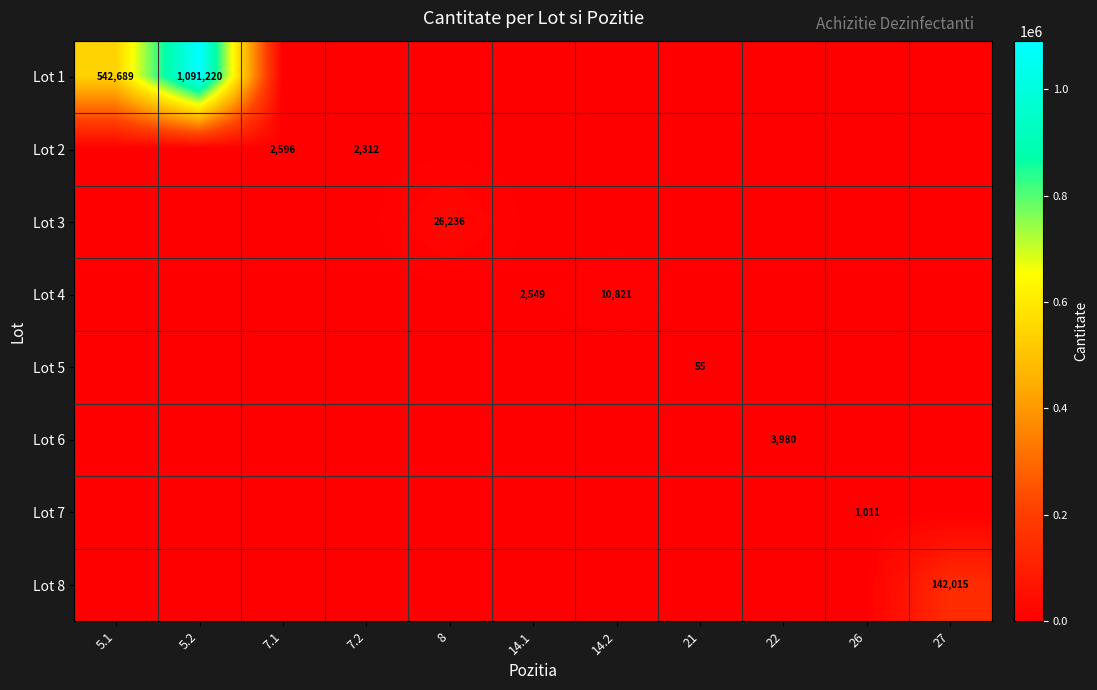

The Lot 6 series shows 1101 at 22. True or false?

False